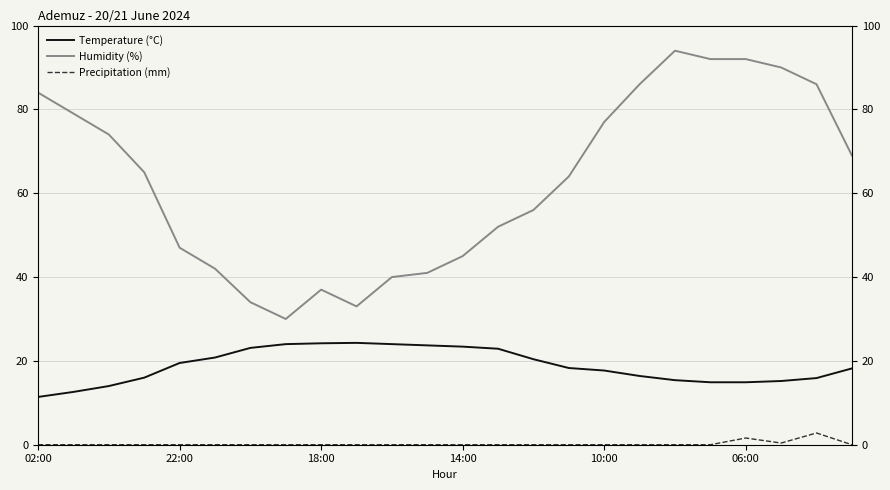

What is the difference between the maximum and second lowest values in the Humidity (%) series?

61.0